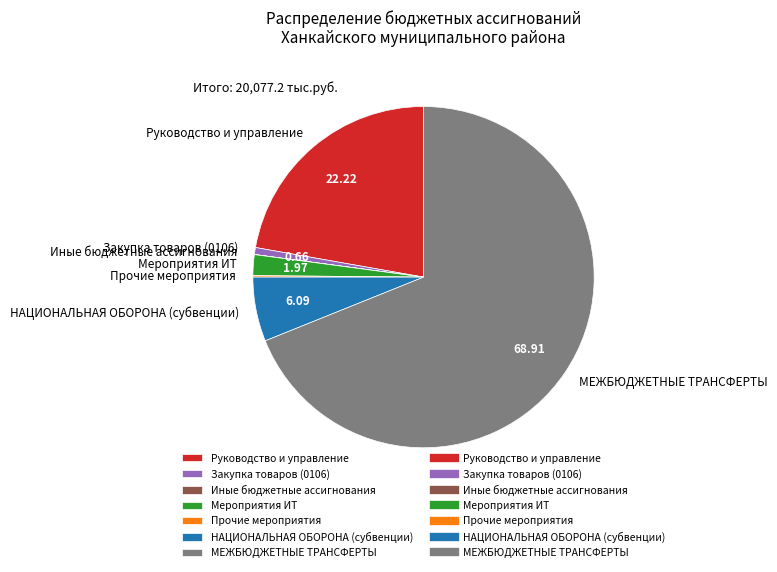

What is the largest slice in the pie chart?

МЕЖБЮДЖЕТНЫЕ ТРАНСФЕРТЫ